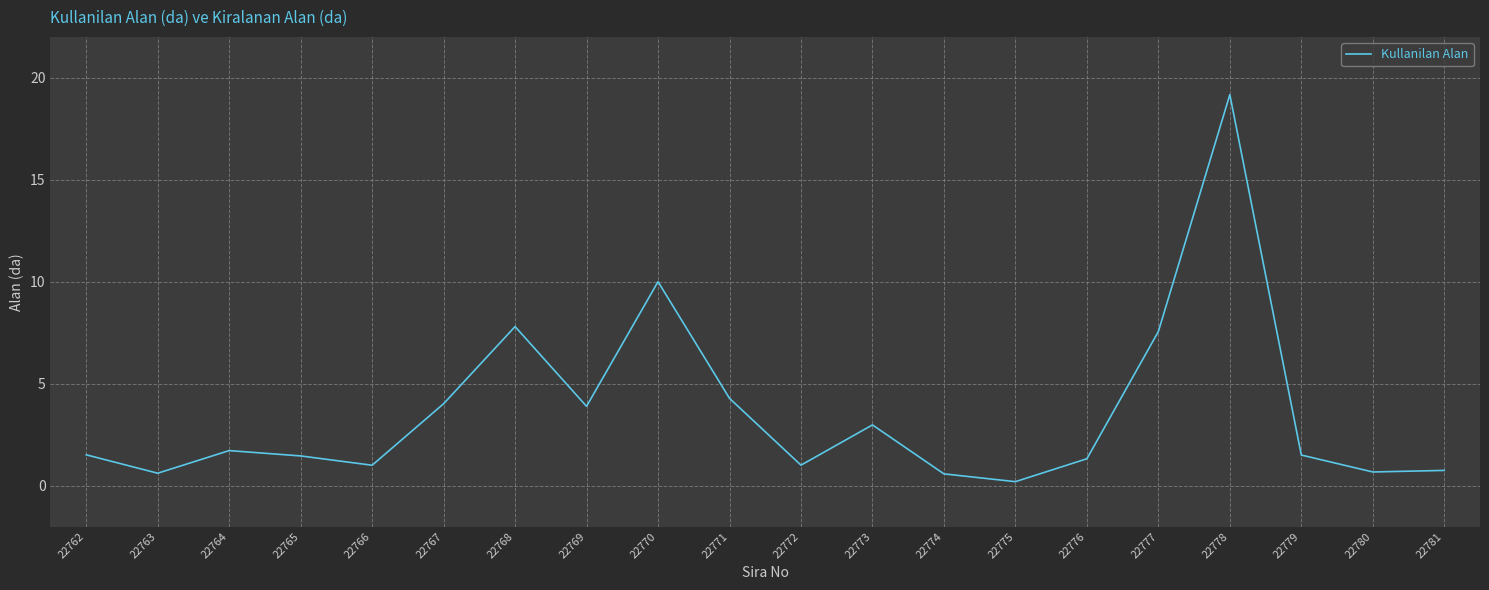

What is the change in value from 22764 to 22772?

-0.7